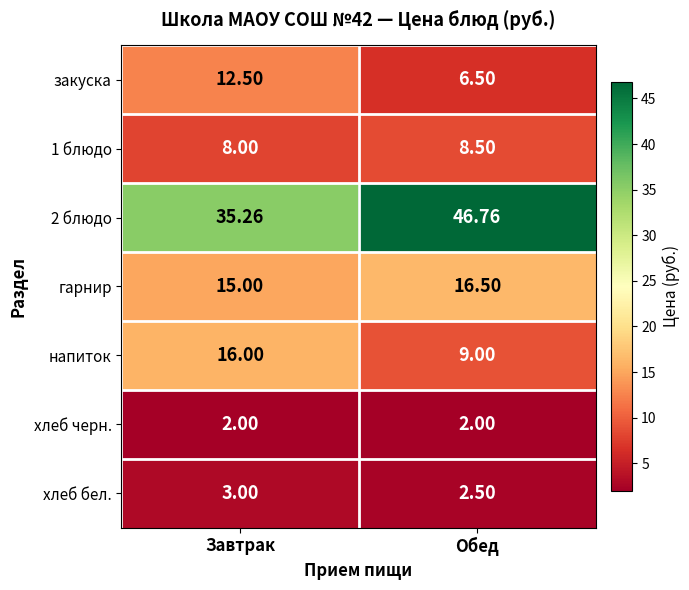

List the labels in order of 1 блюдо value, largest first.

Обед, Завтрак